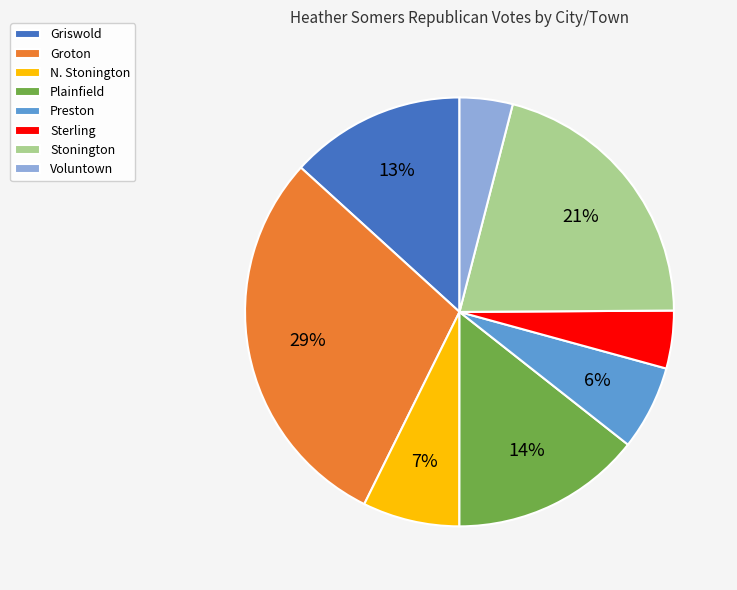

How many slices are in this pie chart?

8